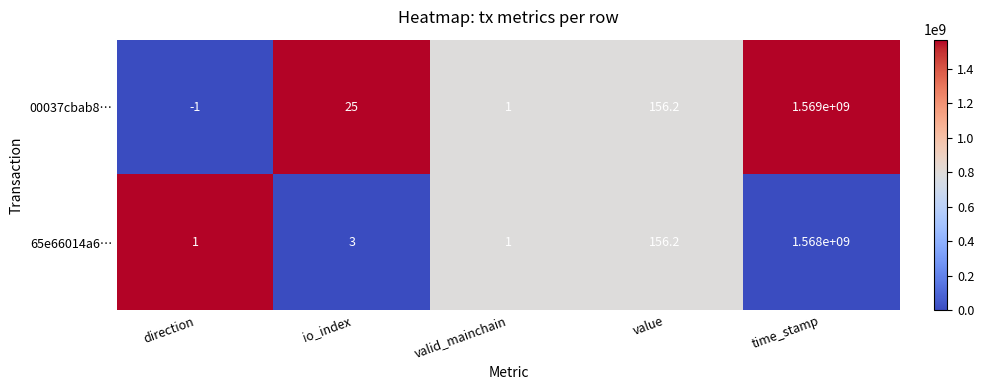

Which series has the widest spread of values?

00037cbab8…